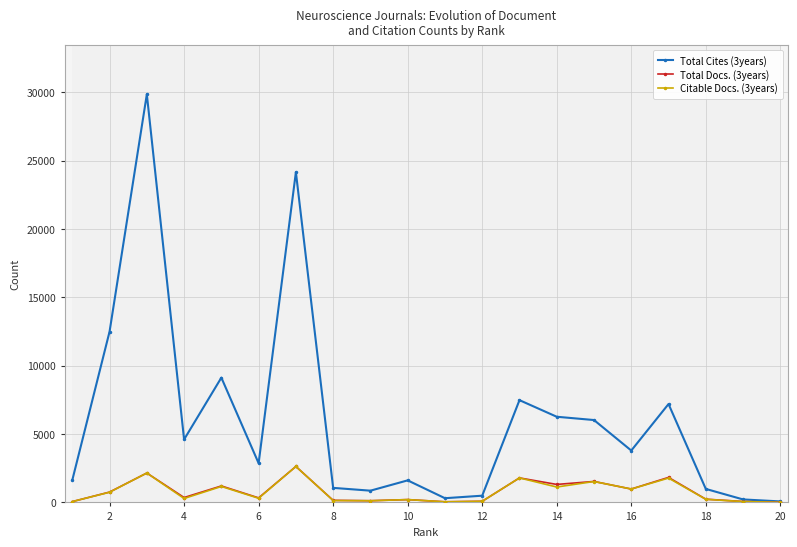

What is the maximum value for Total Cites (3years)?

29855